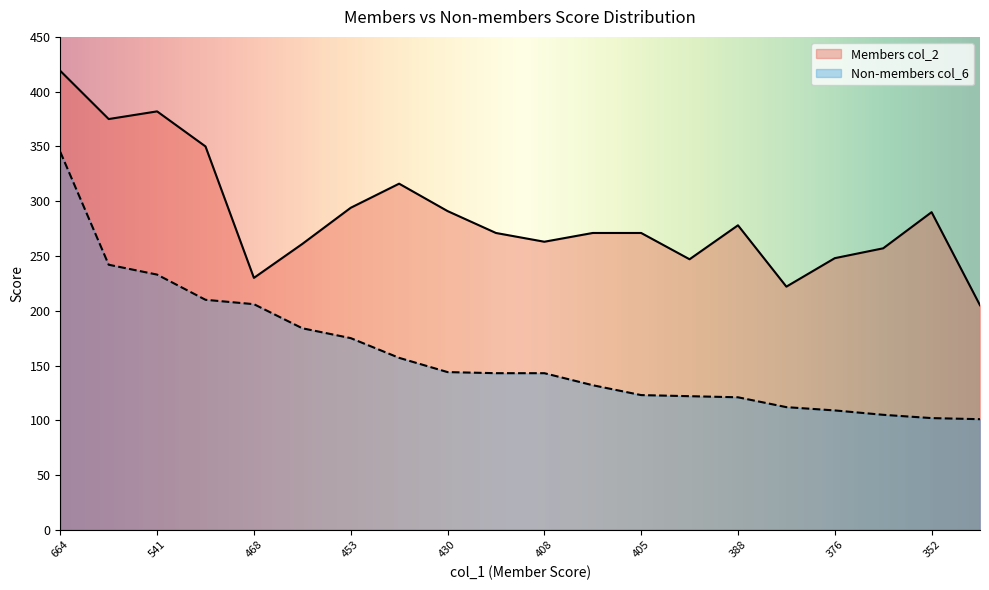

How many lines are shown in the chart?

2